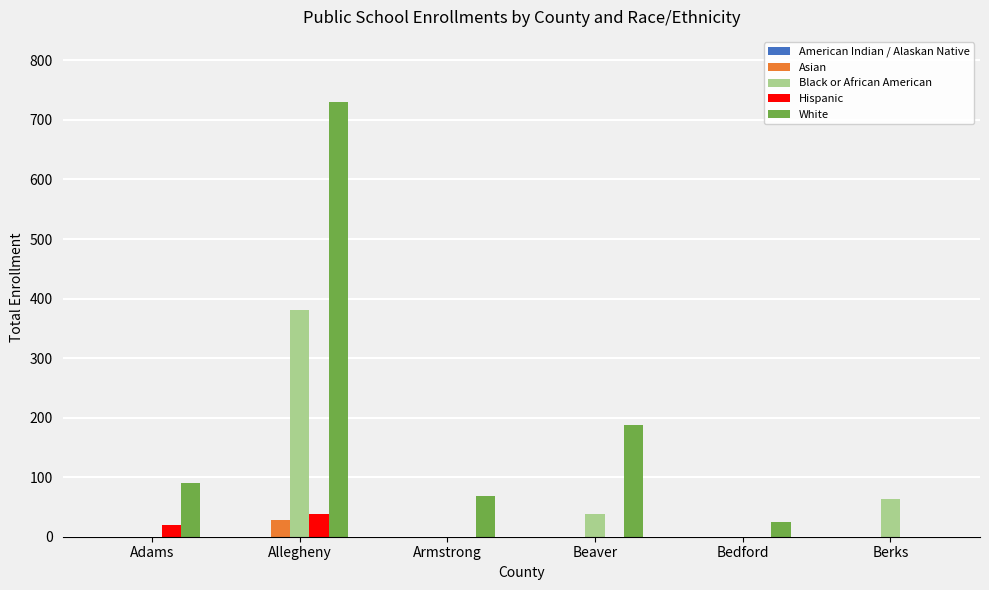

What value does the Black or African American series have at Allegheny?

380